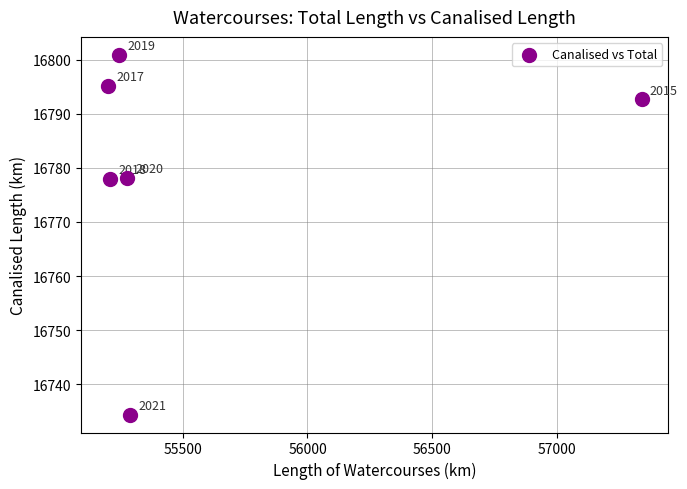

What Y value in the scatter plot is closest to 16767?

16778.0